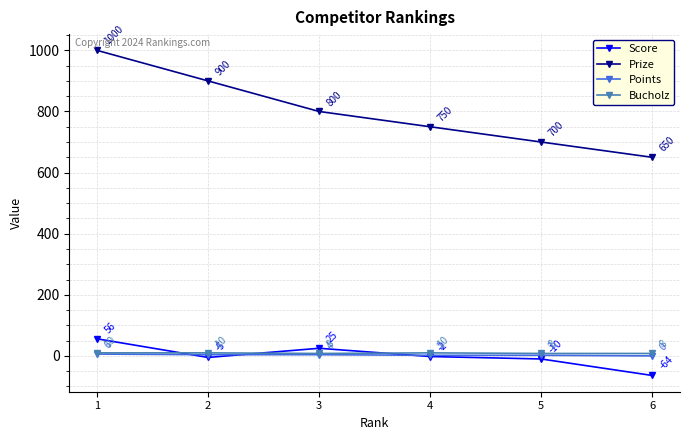

The Points series shows 6 at 1. True or false?

True